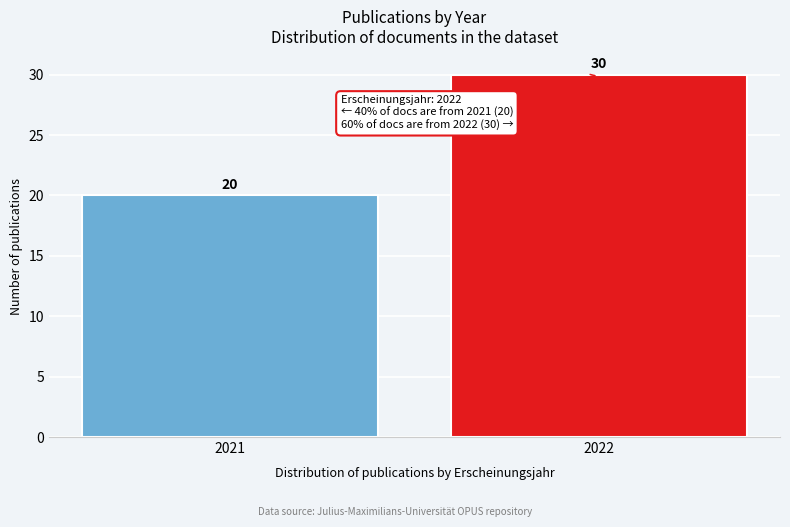

Reading right to left, list all the values displayed in this chart.

2022=30	2021=20